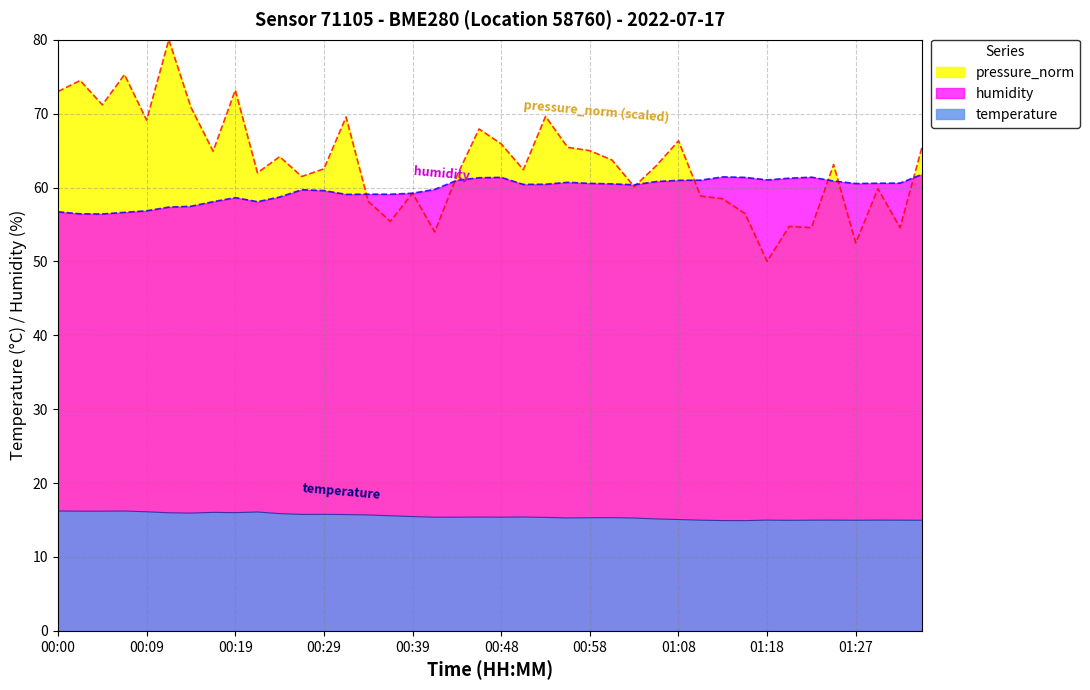

The humidity series shows 15.3 at 01:27. True or false?

False